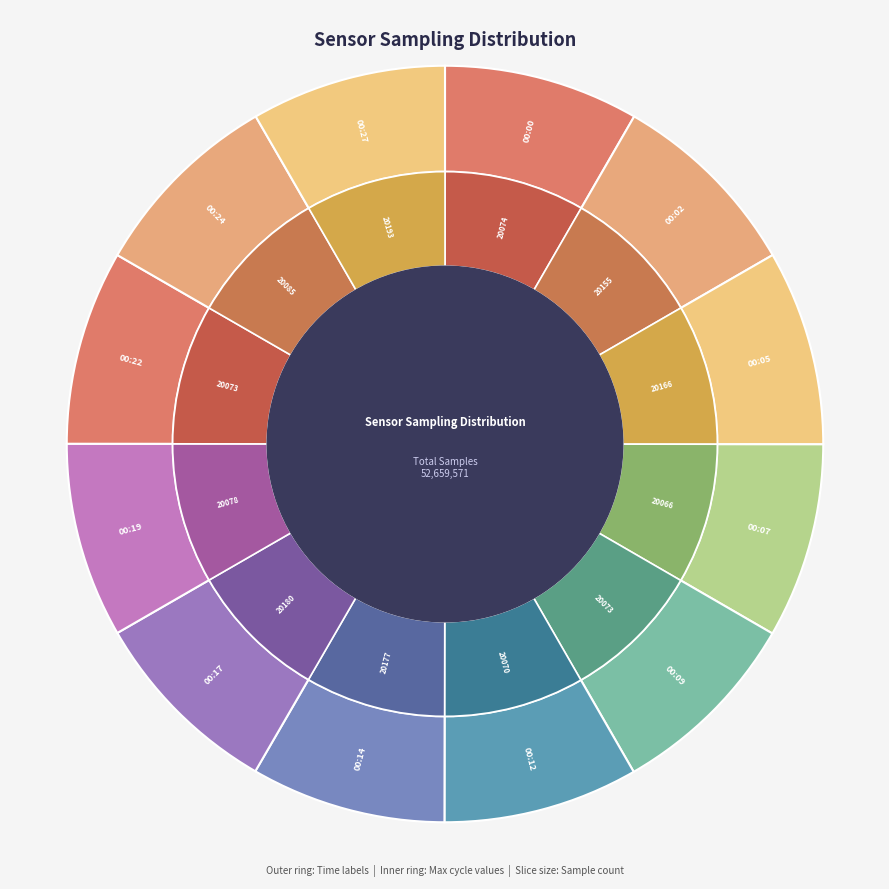

To the nearest percent, what portion does 00:02 represent?

8%